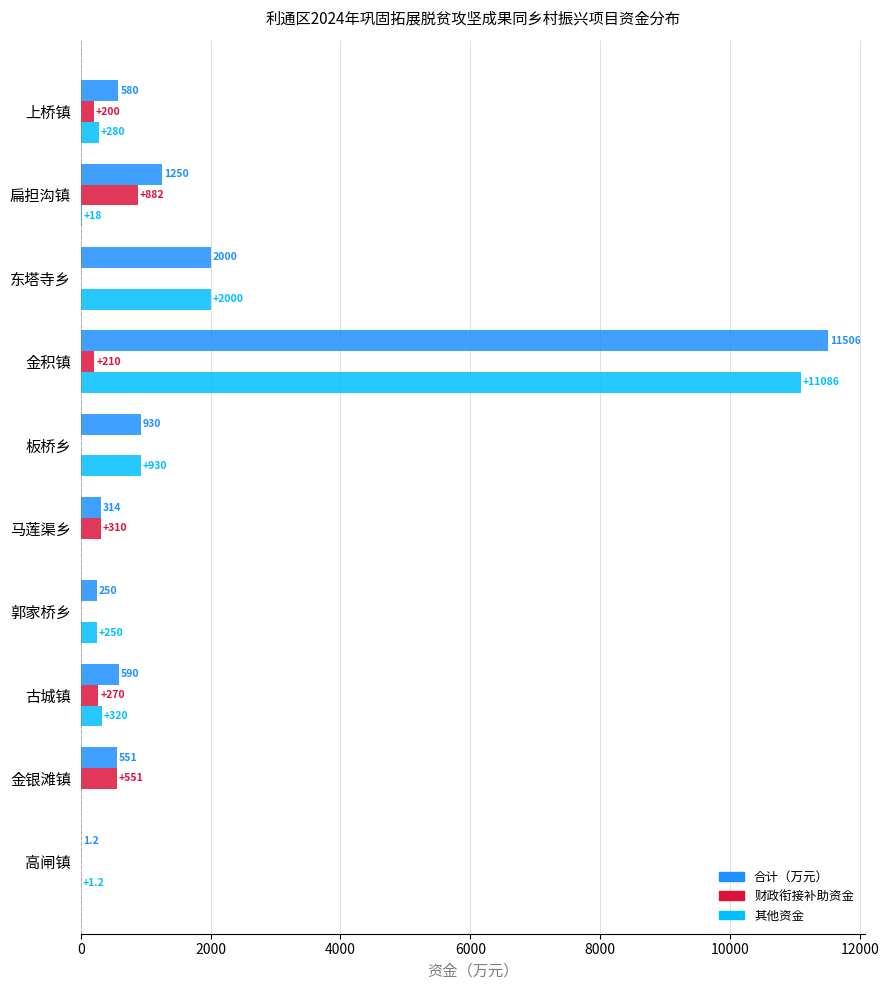

Between 金积镇 and 马莲渠乡, which series saw the biggest shift?

合计（万元）